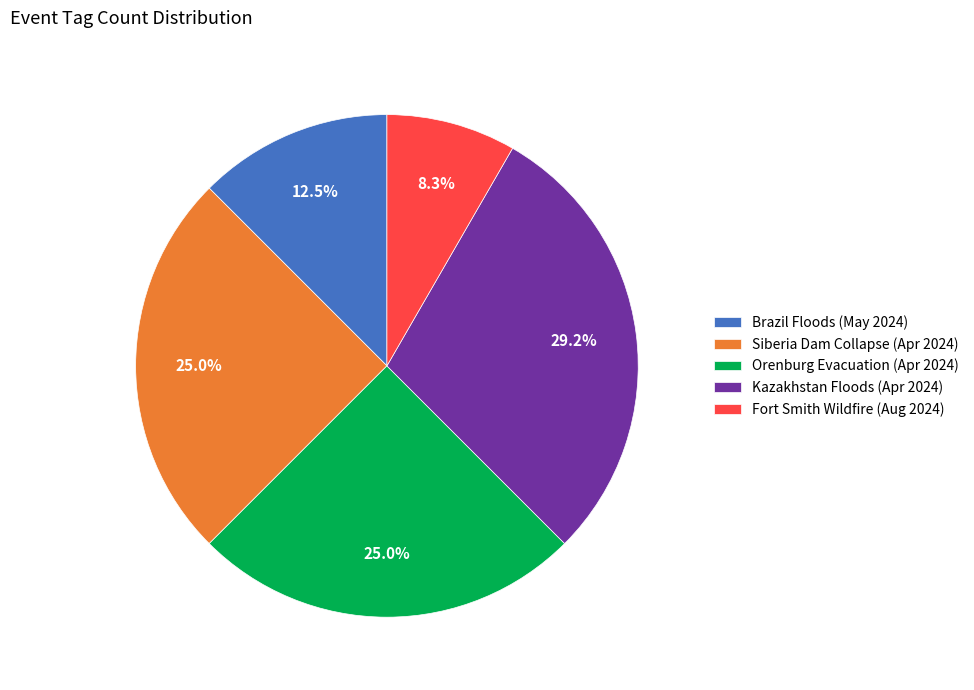

What is the smallest slice in the pie chart?

Fort Smith Wildfire (Aug 2024)